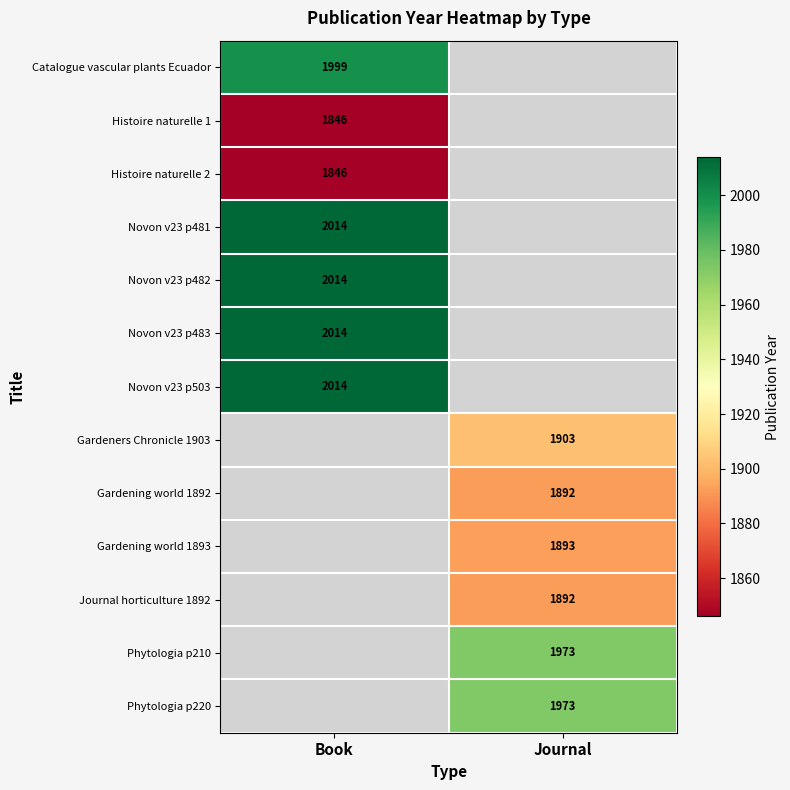

The value of Gardening world 1892 at Journal is 1892. True or false?

True